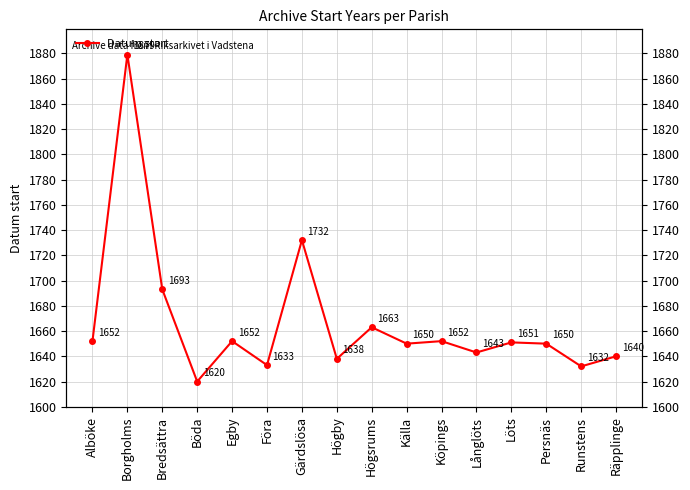

Rank the categories by value from highest to lowest.

Borgholms, Gärdslösa, Bredsättra, Högsrums, Alböke, Egby, Köpings, Löts, Källa, Persnäs, Långlöts, Räpplinge, Högby, Föra, Runstens, Böda